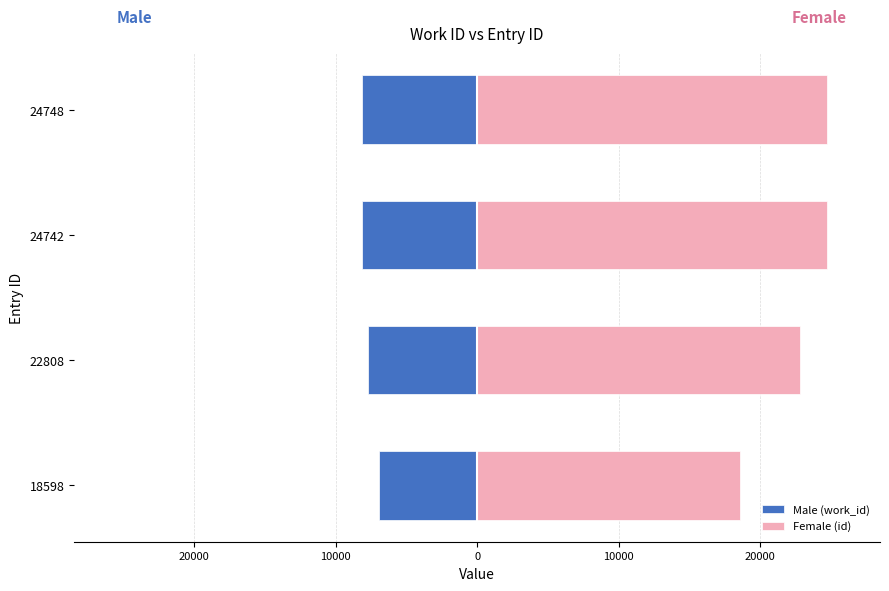

How many distinct data groups are displayed?

2